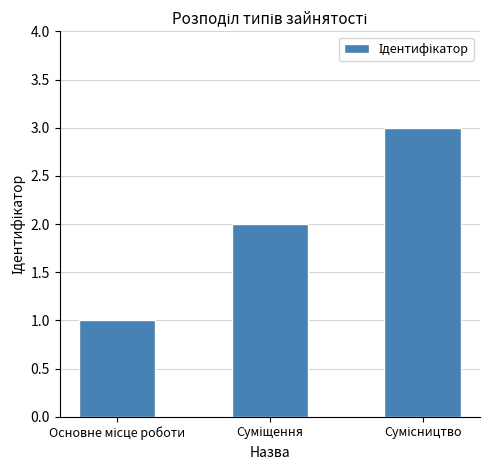

How many series are shown in this chart?

1